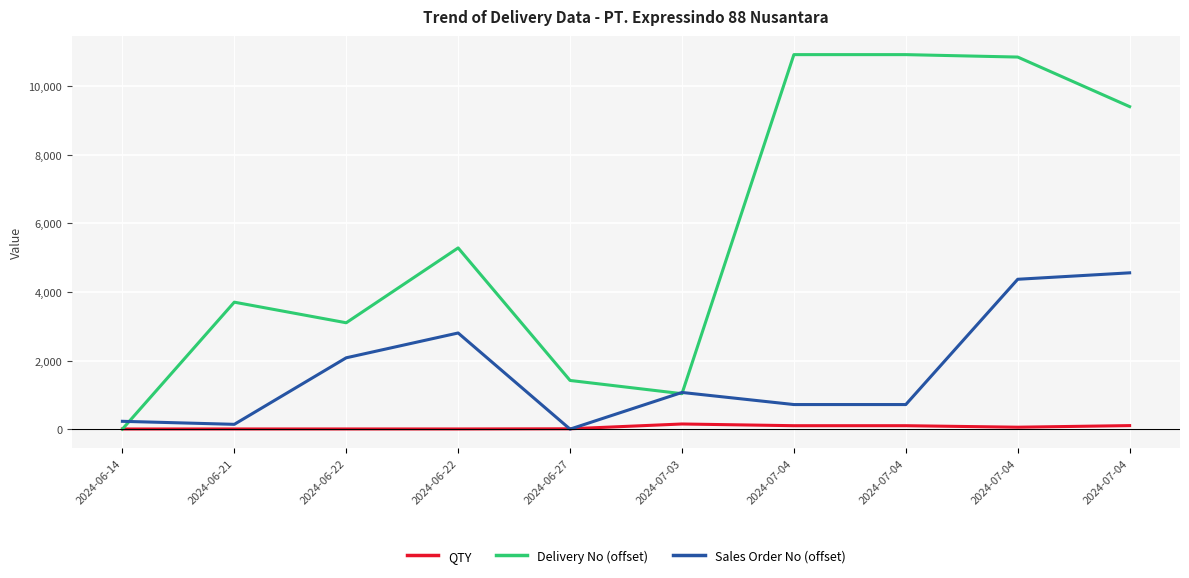

What is the difference between the maximum and minimum values in the Delivery No (offset) series?

10926